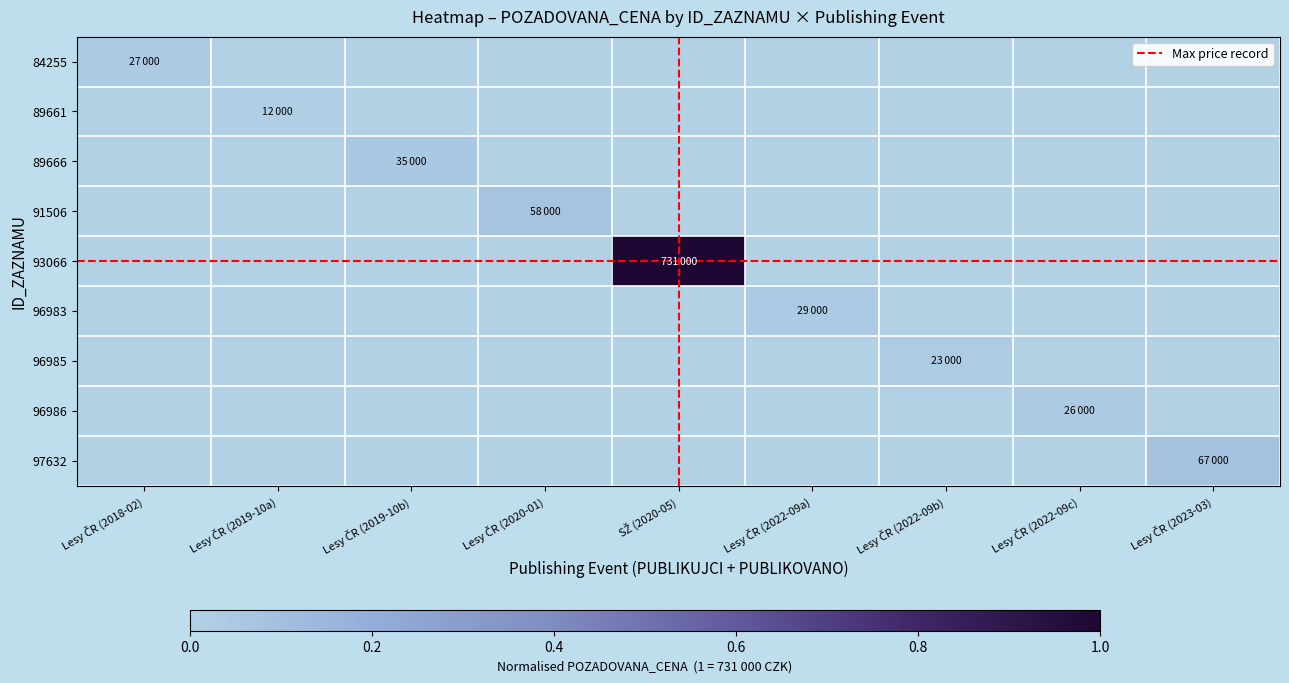

Which has a higher value, Lesy ČR (2019-10b) or Lesy ČR (2019-10a)?

Lesy ČR (2019-10b)